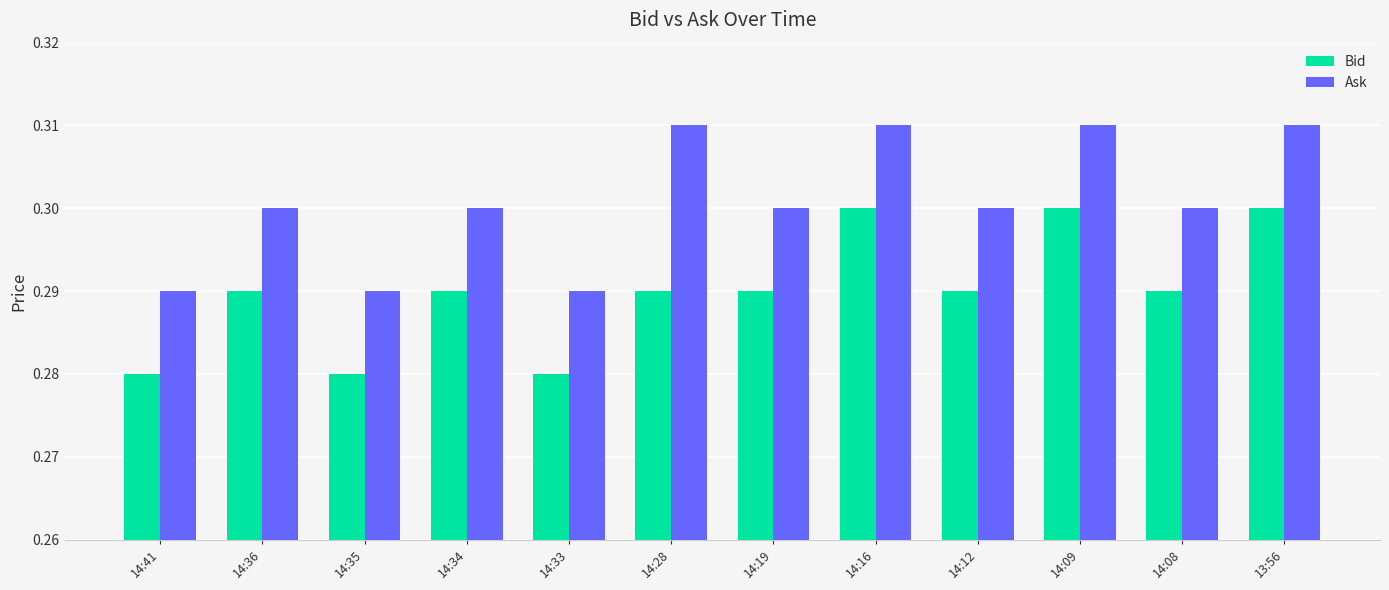

What position from the left is 14:41?

1